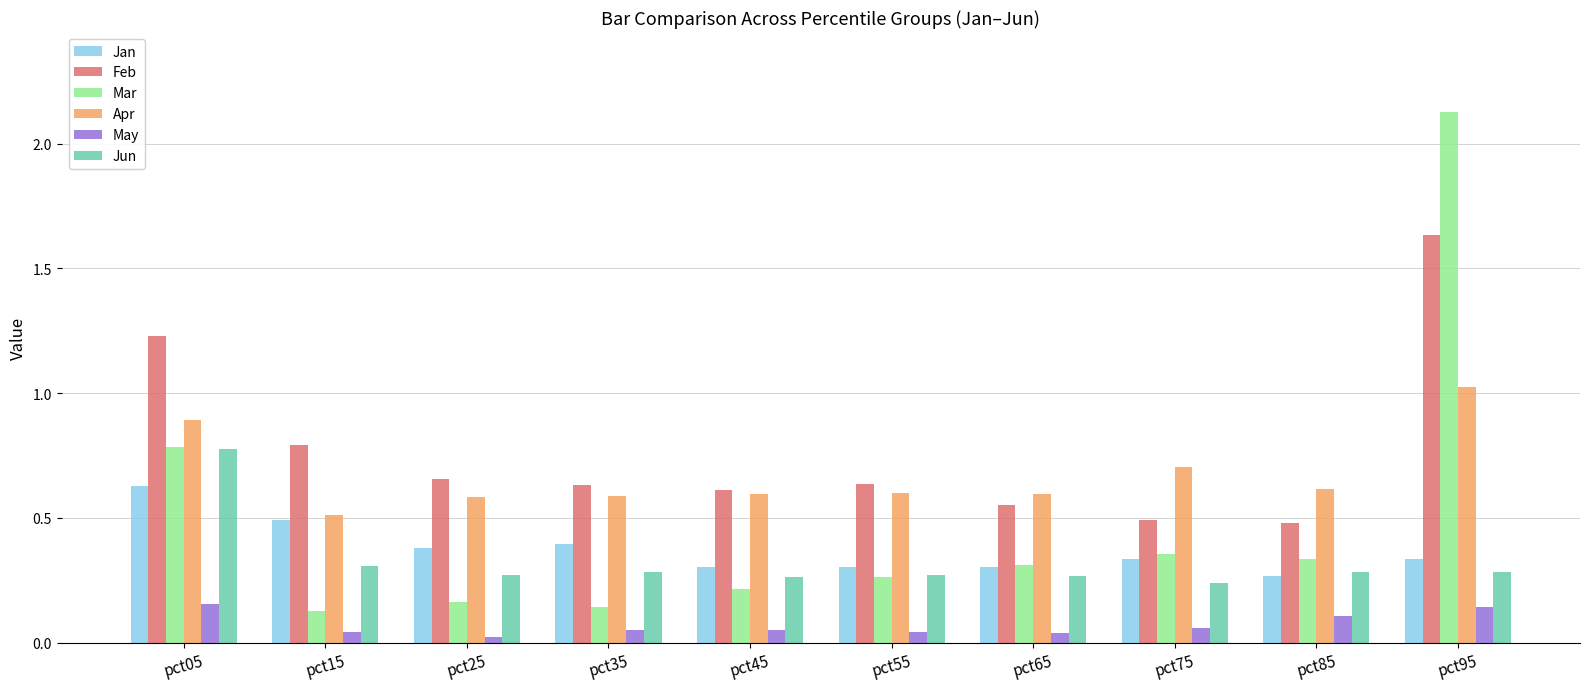

What are all the series names shown in the legend?

Jan, Feb, Mar, Apr, May, Jun